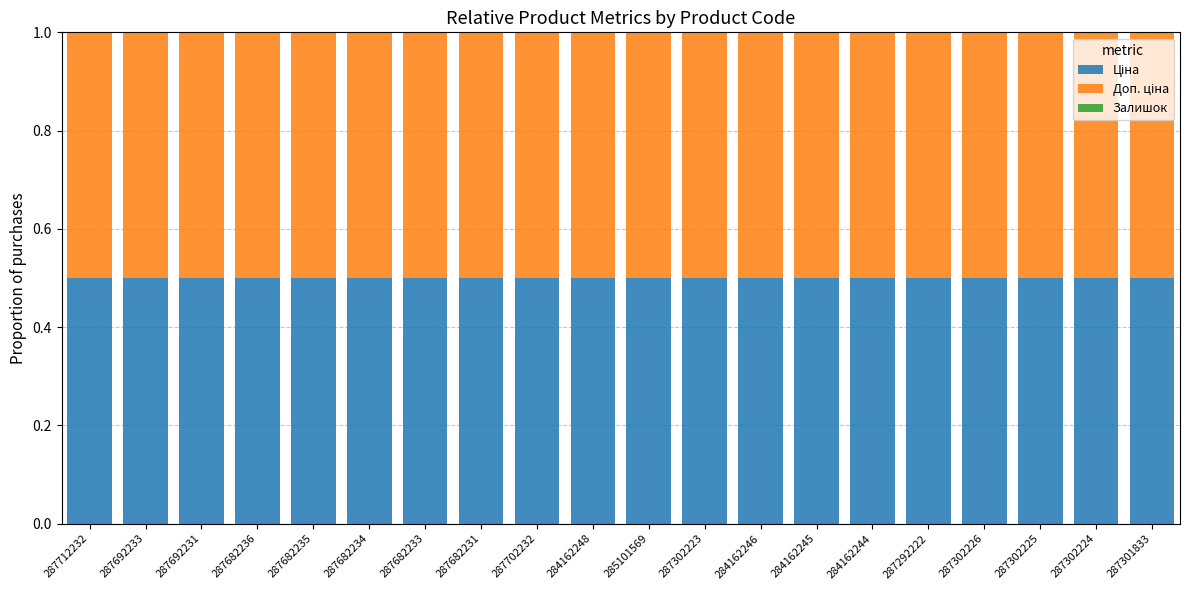

Does the chart contain stacked bars?

Yes